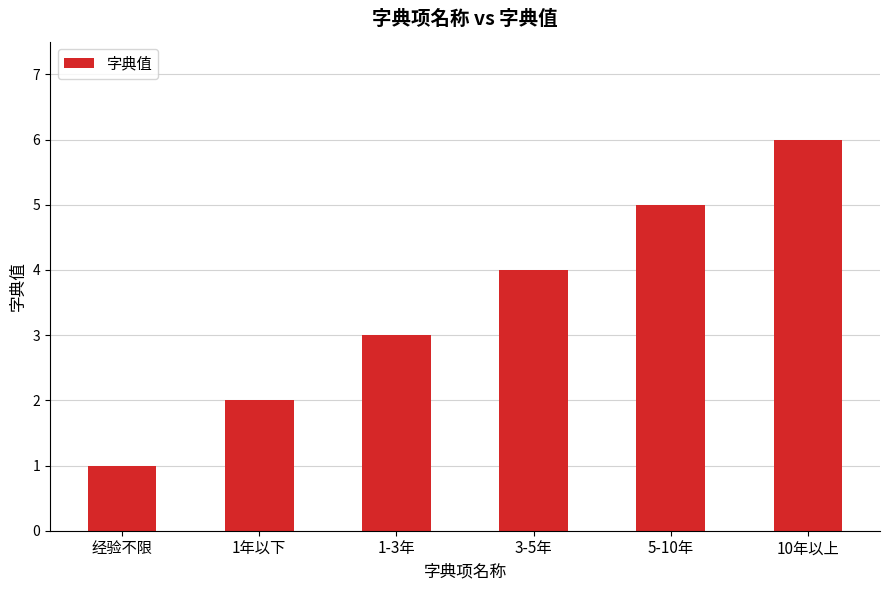

List the labels in order of value, smallest first.

经验不限, 1年以下, 1-3年, 3-5年, 5-10年, 10年以上